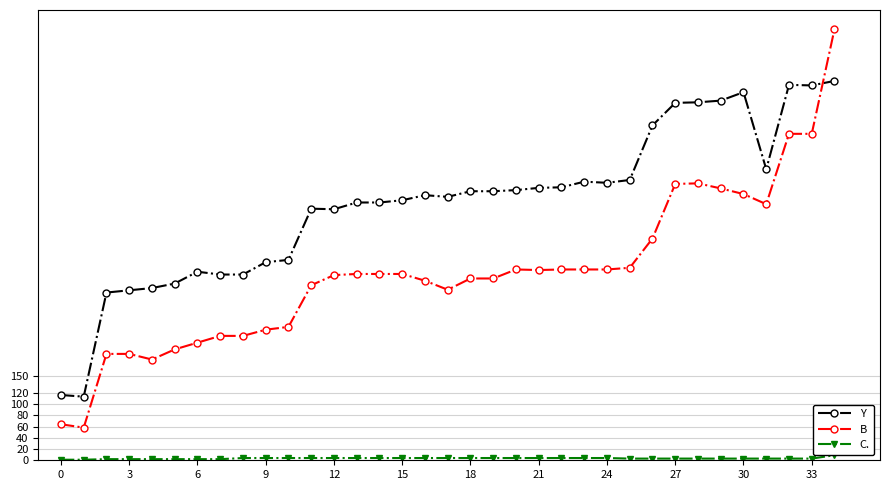

Count the number of data series in this chart.

3